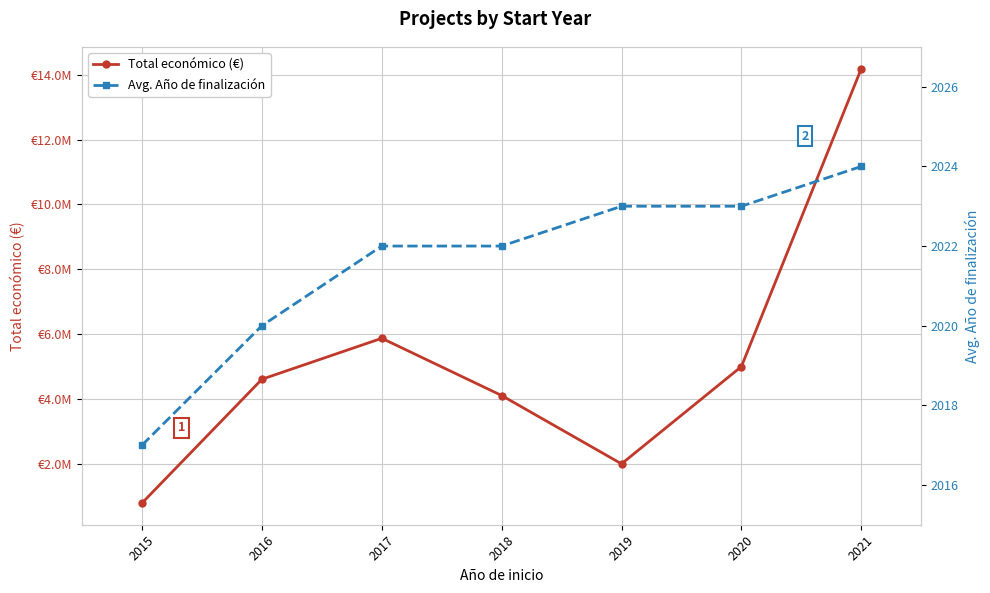

At 2020, list the series in order from largest to smallest.

Total económico (€), Avg. Año de finalización